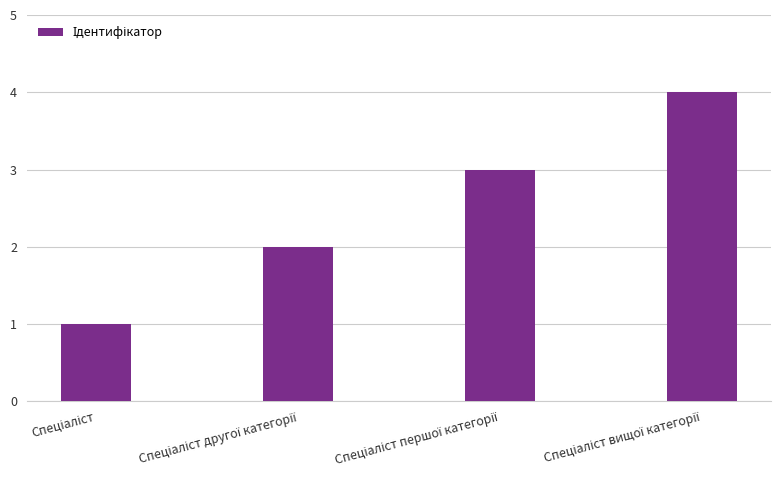

What is the greatest value displayed?

4